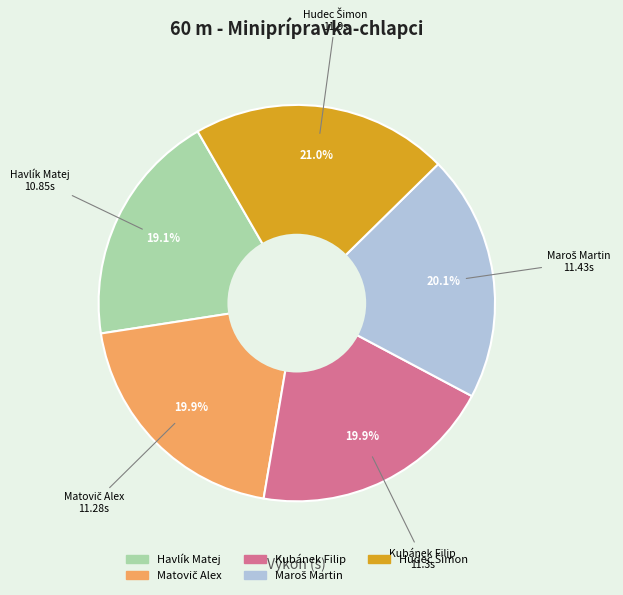

Which slice is the smallest?

Havlík Matej